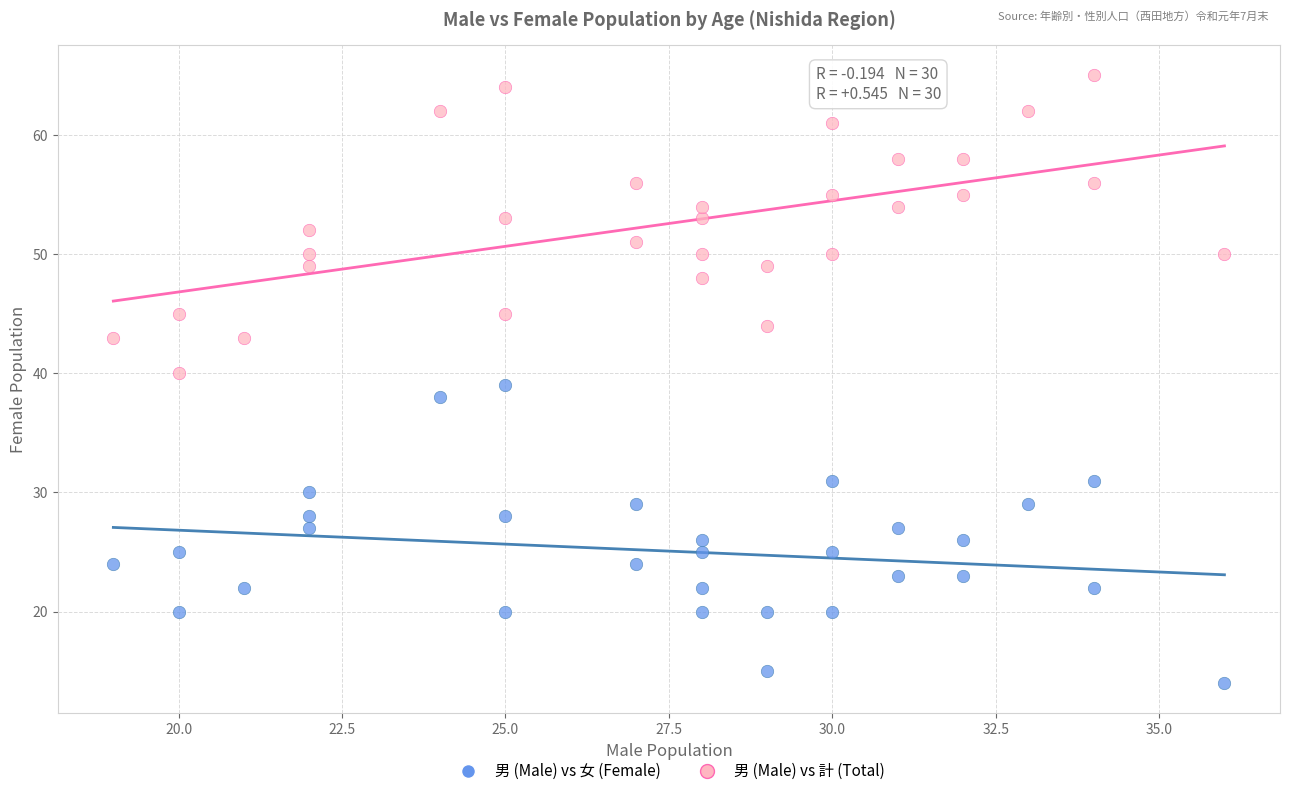

Which series contains the highest Y value?

男 (Male) vs 計 (Total)